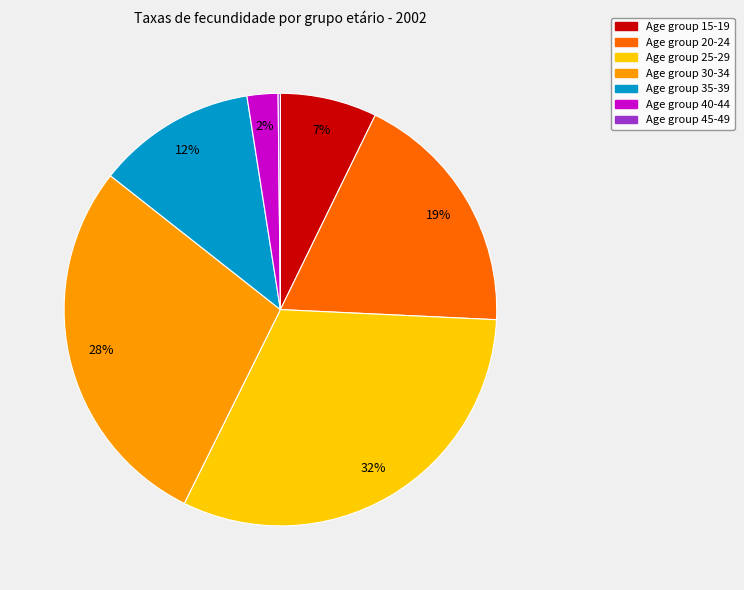

Does any single category account for the majority?

No